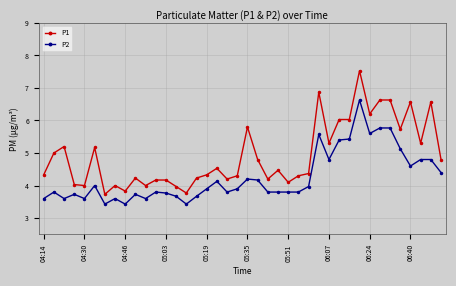

True or false: P1 has more than 1 interior local peaks.

True